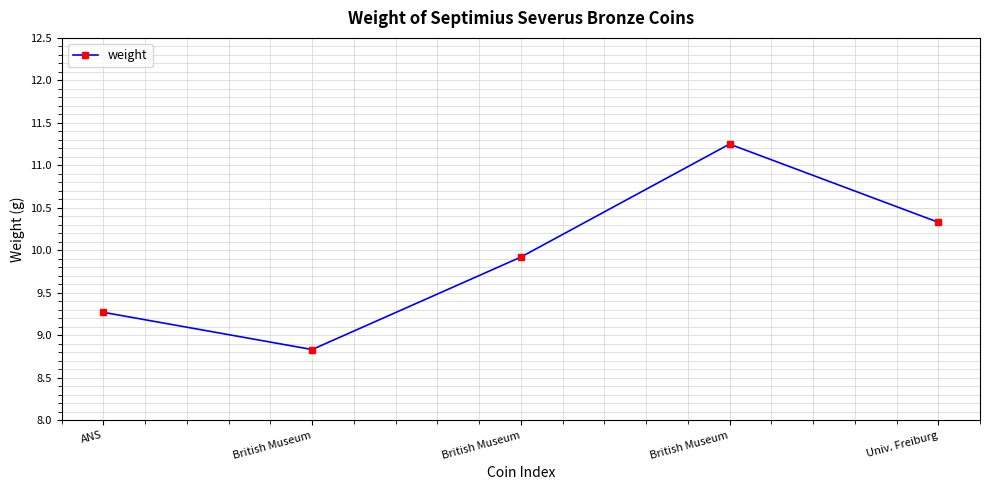

How many series are shown in this chart?

1